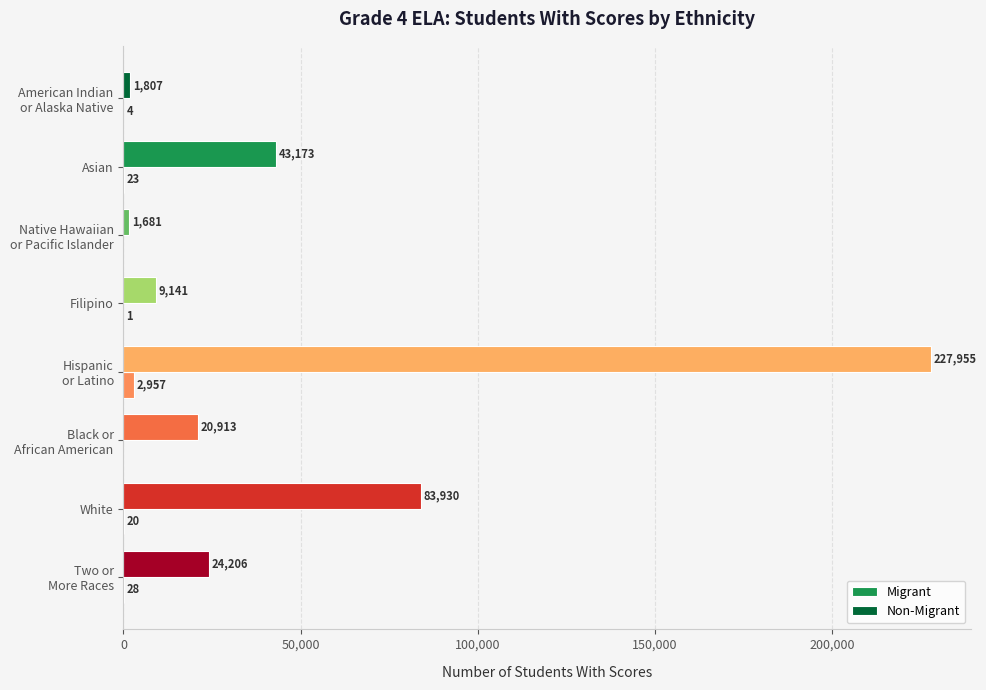

Rank the series by their maximum value, from lowest to highest.

Migrant, Non-Migrant